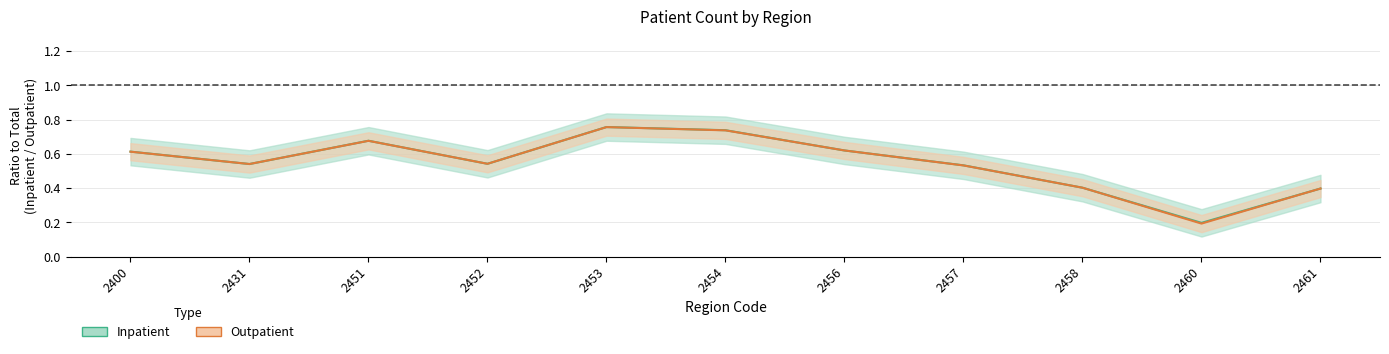

Rank the categories by Inpatient value from lowest to highest.

2460, 2461, 2458, 2457, 2431, 2452, 2400, 2456, 2451, 2454, 2453